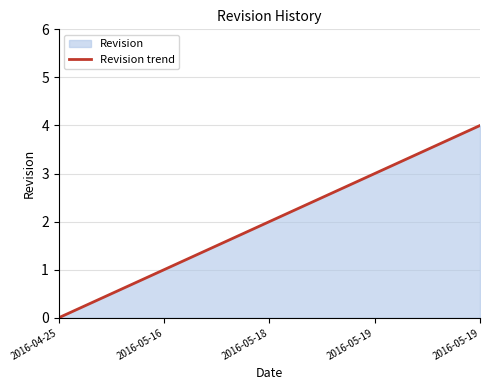

List the labels in order of value, largest first.

2016-05-19, 2016-05-19, 2016-05-18, 2016-05-16, 2016-04-25